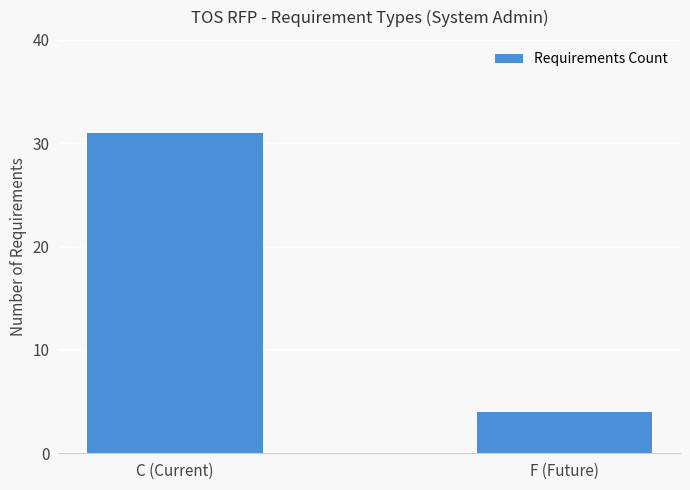

What is the sum of the values at F (Future) and C (Current)?

35